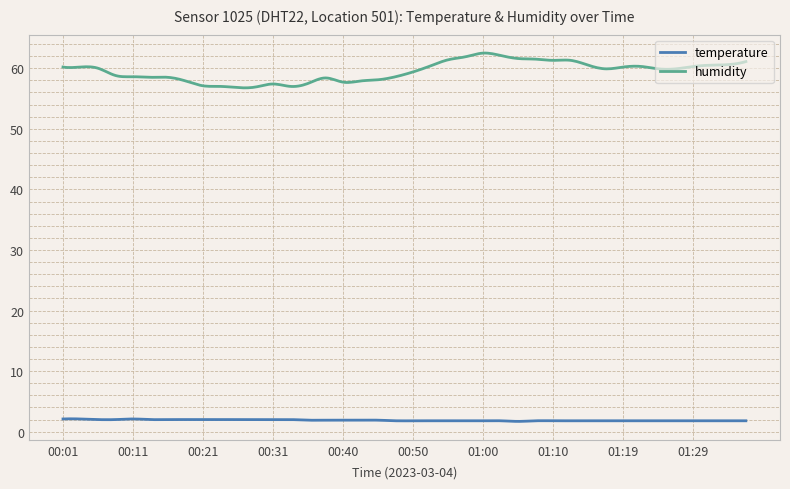

Which series has the largest total across all categories?

humidity